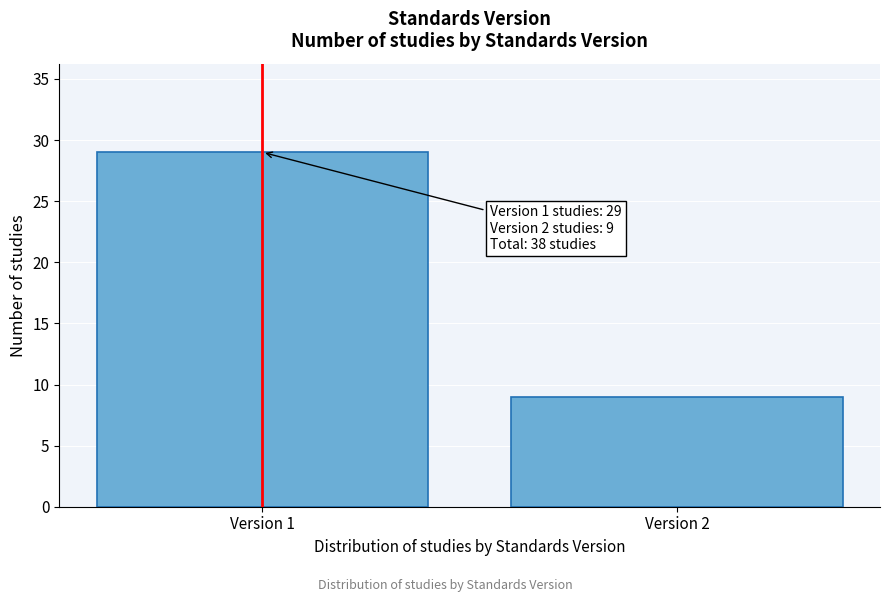

Reading left to right, extract all data points from this chart.

29	9